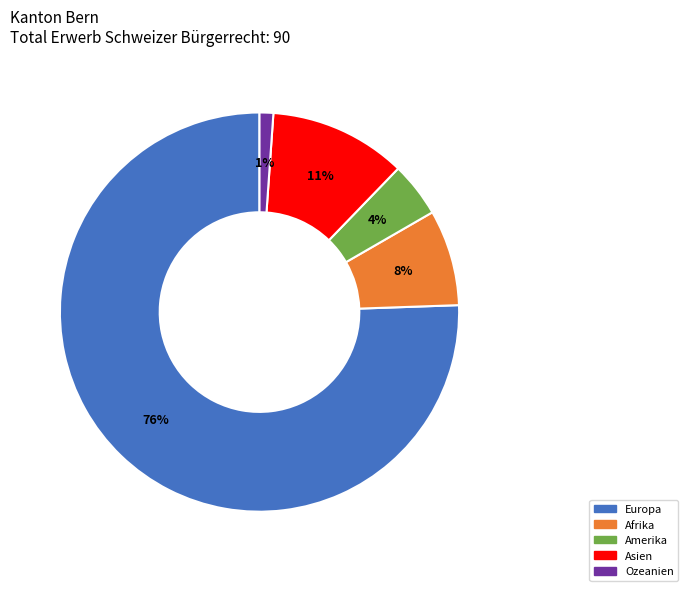

How many slices are in this pie chart?

5